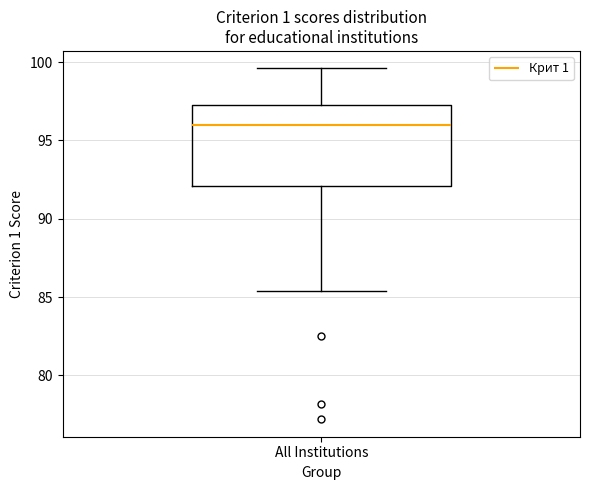

Transcribe this box plot: give where the median line is, the range the box spans, and where the two whiskers end, as read against the y-axis. The values are not printed on the chart, so give them approximately, as read against the axis.

median 96.0, box 92.0 to 97.5, whiskers 85.5 to 99.5